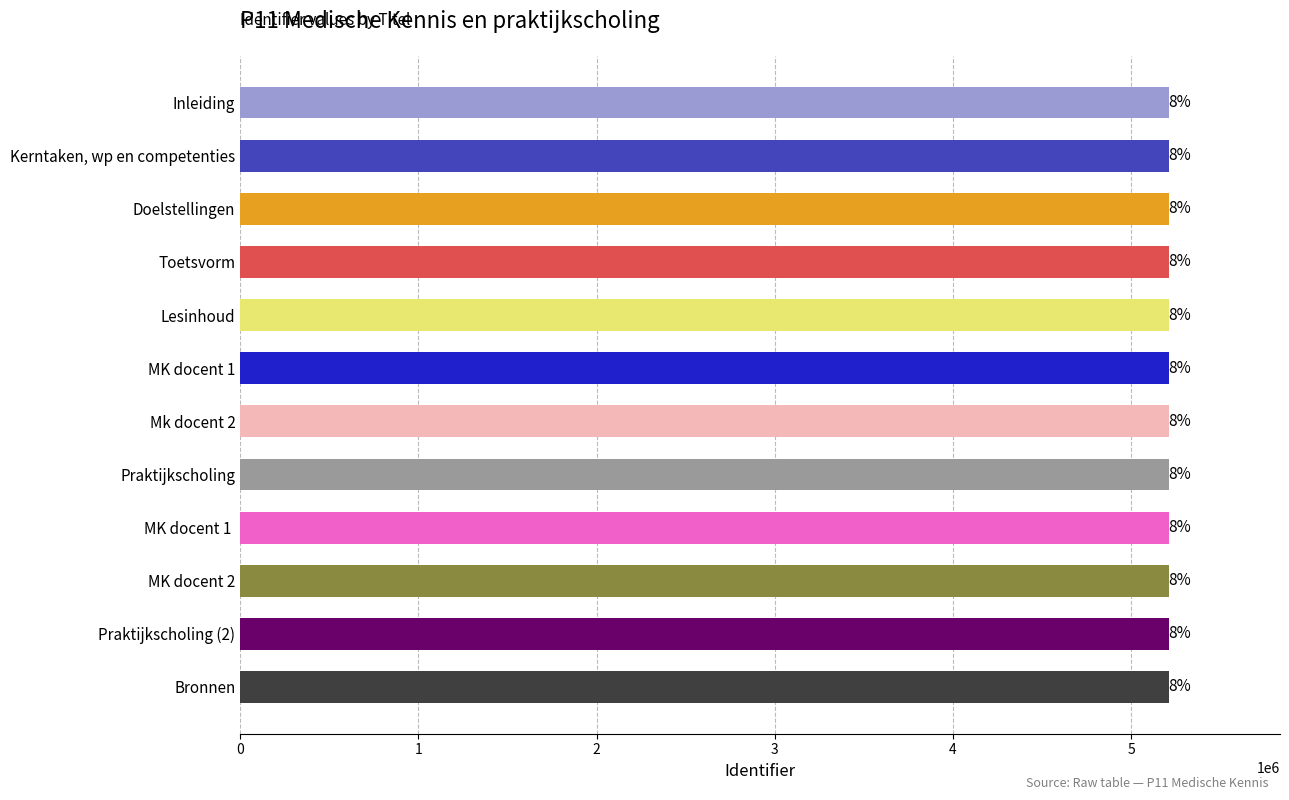

What is the minimum value shown in the chart?

5209890